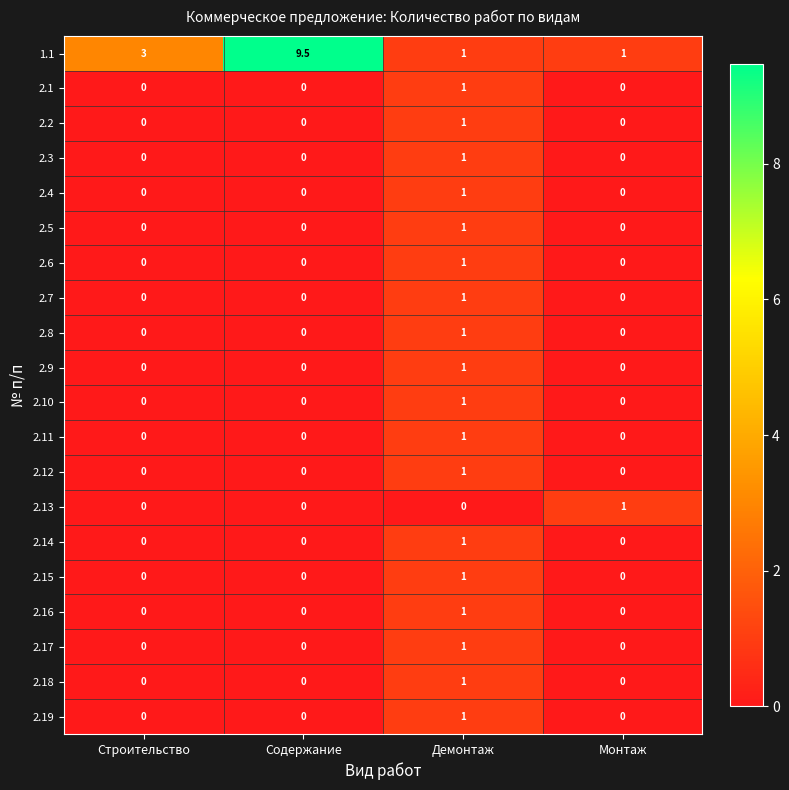

At which category is the sum across all series the highest?

Демонтаж